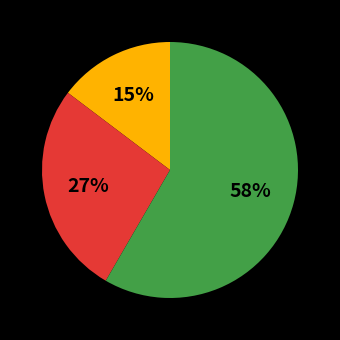

To the nearest percent, what is the average slice percentage?

33%